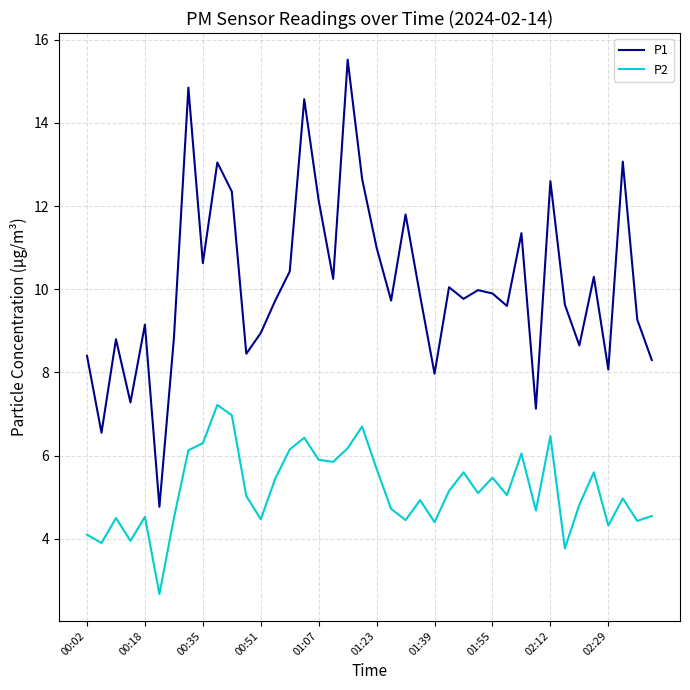

List the series in order of their overall mean, highest first.

P1, P2